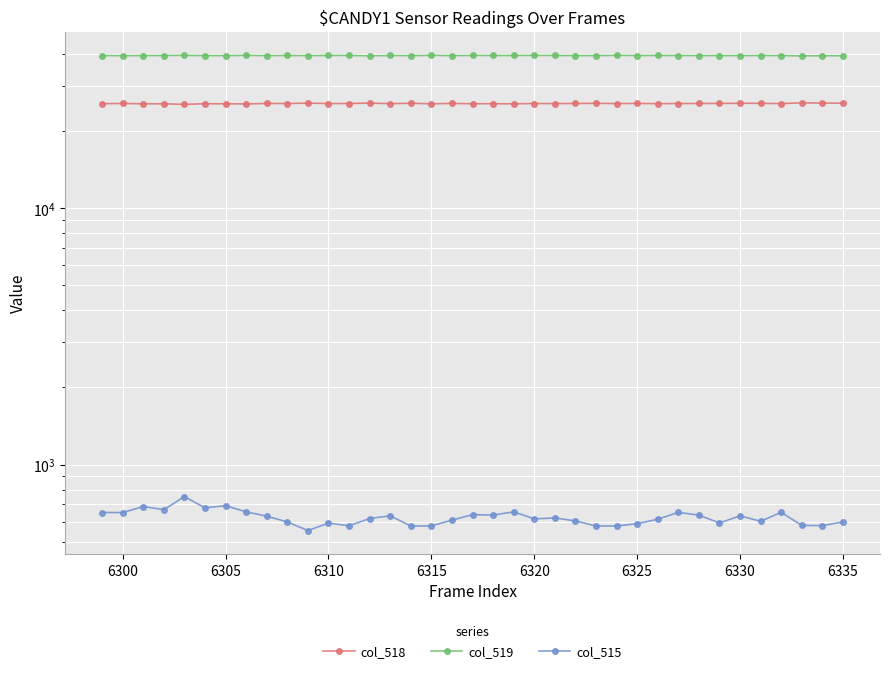

Reading left to right, extract all data points from this chart.

col_518: 25535	25594	25509	25513	25381	25528	25522	25475	25591	25572	25664	25567	25579	25675	25544	25641	25509	25602	25514	25538	25508	25579	25552	25584	25631	25556	25597	25543	25570	25584	25598	25631	25618	25560	25732	25677	25650
col_519: 39349	39281	39339	39354	39403	39328	39321	39405	39314	39365	39317	39376	39378	39243	39359	39317	39407	39325	39382	39361	39372	39390	39363	39333	39327	39402	39349	39382	39341	39338	39333	39327	39346	39343	39223	39279	39287
col_515: 651	651	687	668	751	679	692	655	630	598	554	592	578	617	632	577	577	608	639	636	655	615	620	604	577	577	589	613	652	636	593	632	602	652	580	579	598